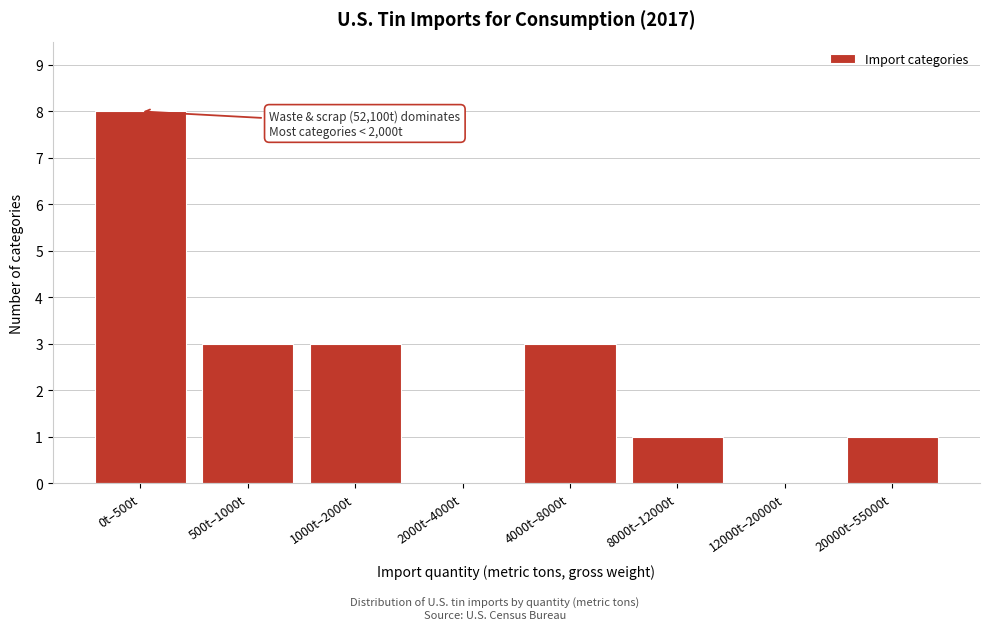

Reading right to left, list all the values displayed in this chart.

20000t–55000t=1	12000t–20000t=0	8000t–12000t=1	4000t–8000t=3	2000t–4000t=0	1000t–2000t=3	500t–1000t=3	0t–500t=8